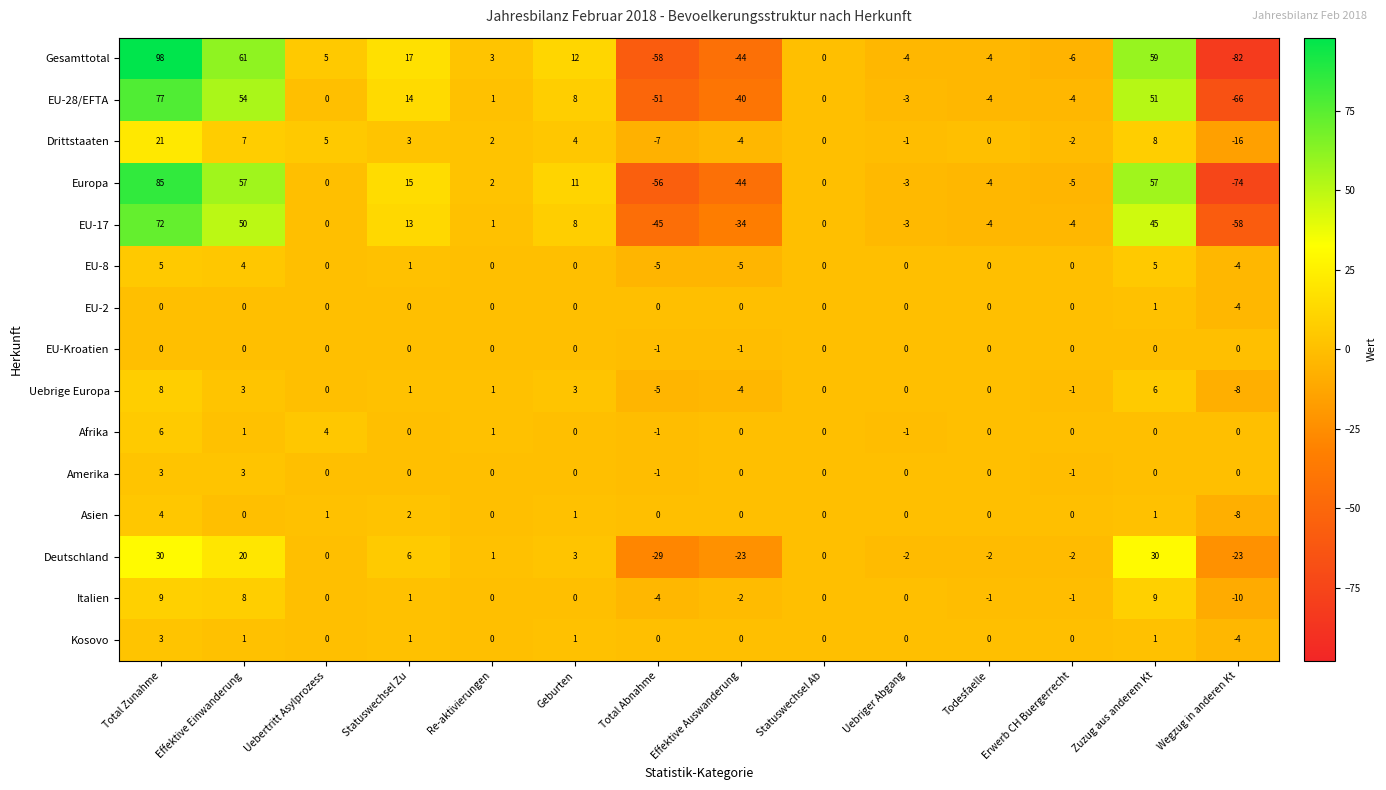

What is the minimum value shown in the chart?

-82